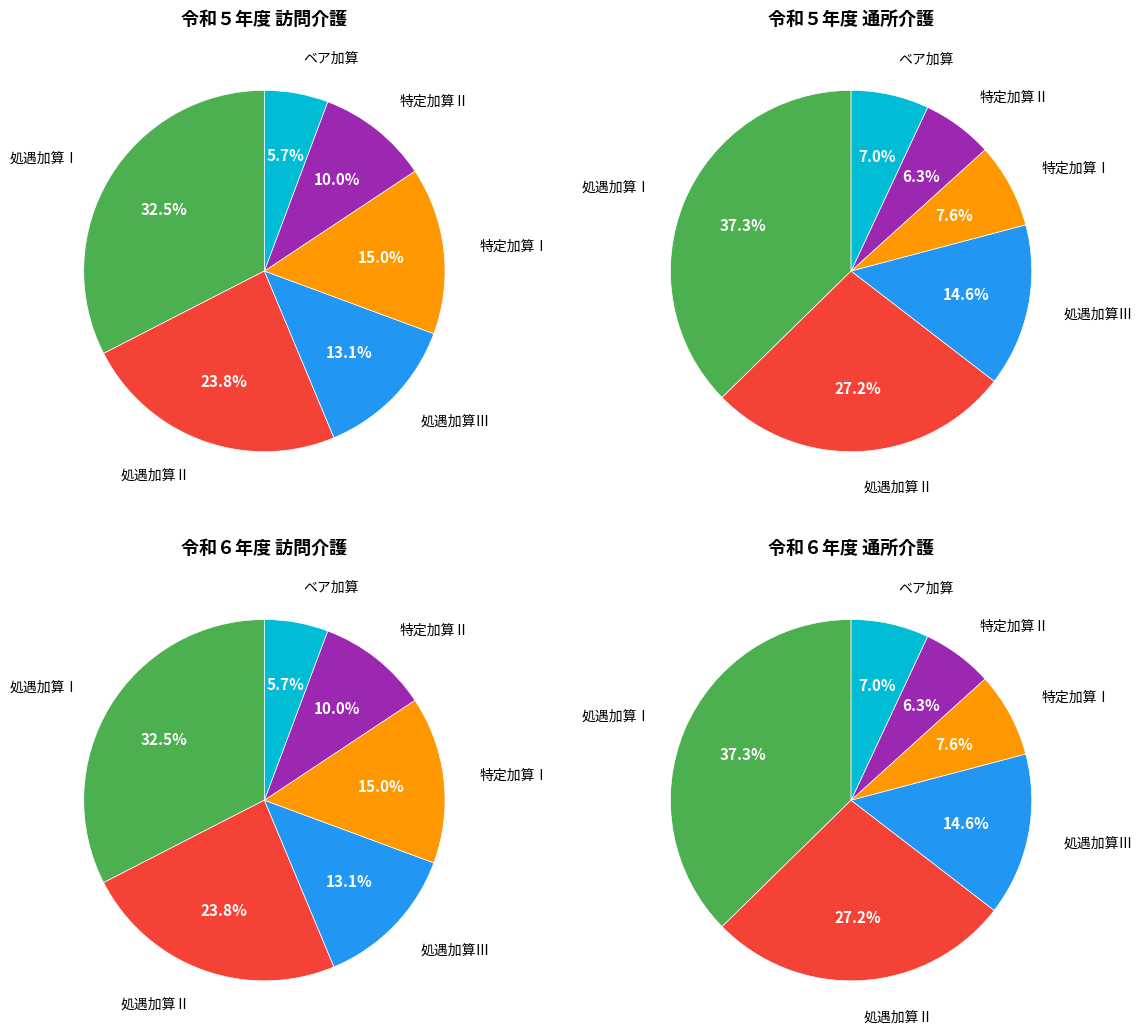

True or false: 特定加算Ⅱ accounts for 10% of the total.

True